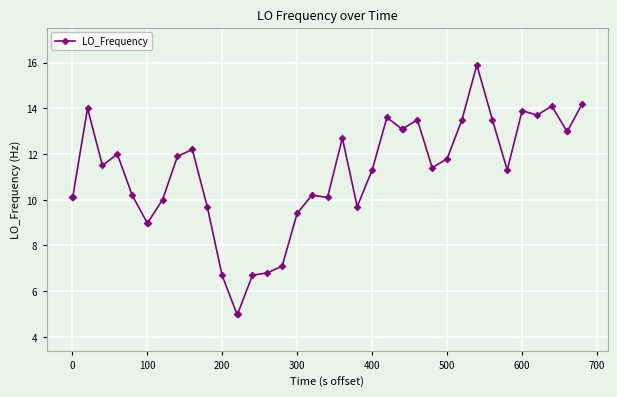

What is the difference between the maximum and minimum values?

10.9